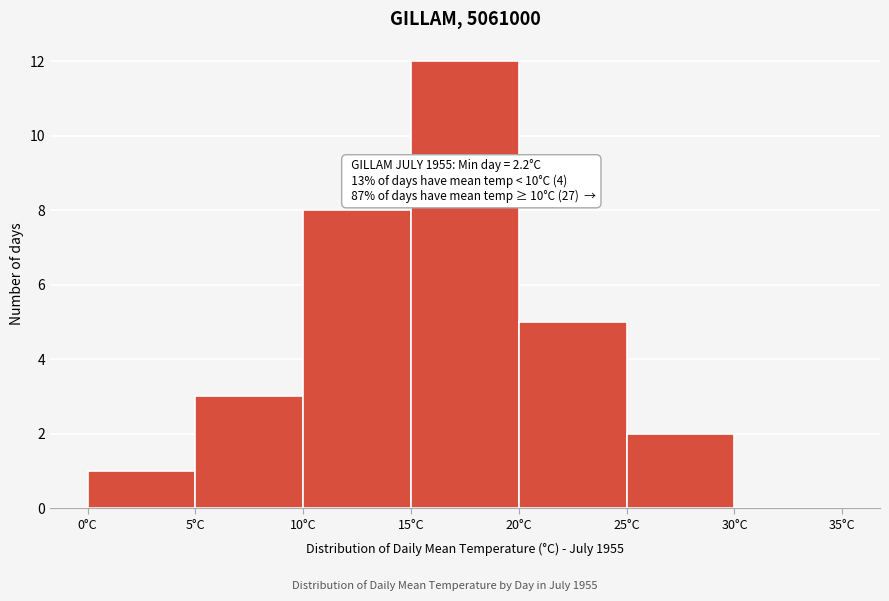

Over which range of the x-axis is the bar tallest?

15 to 20